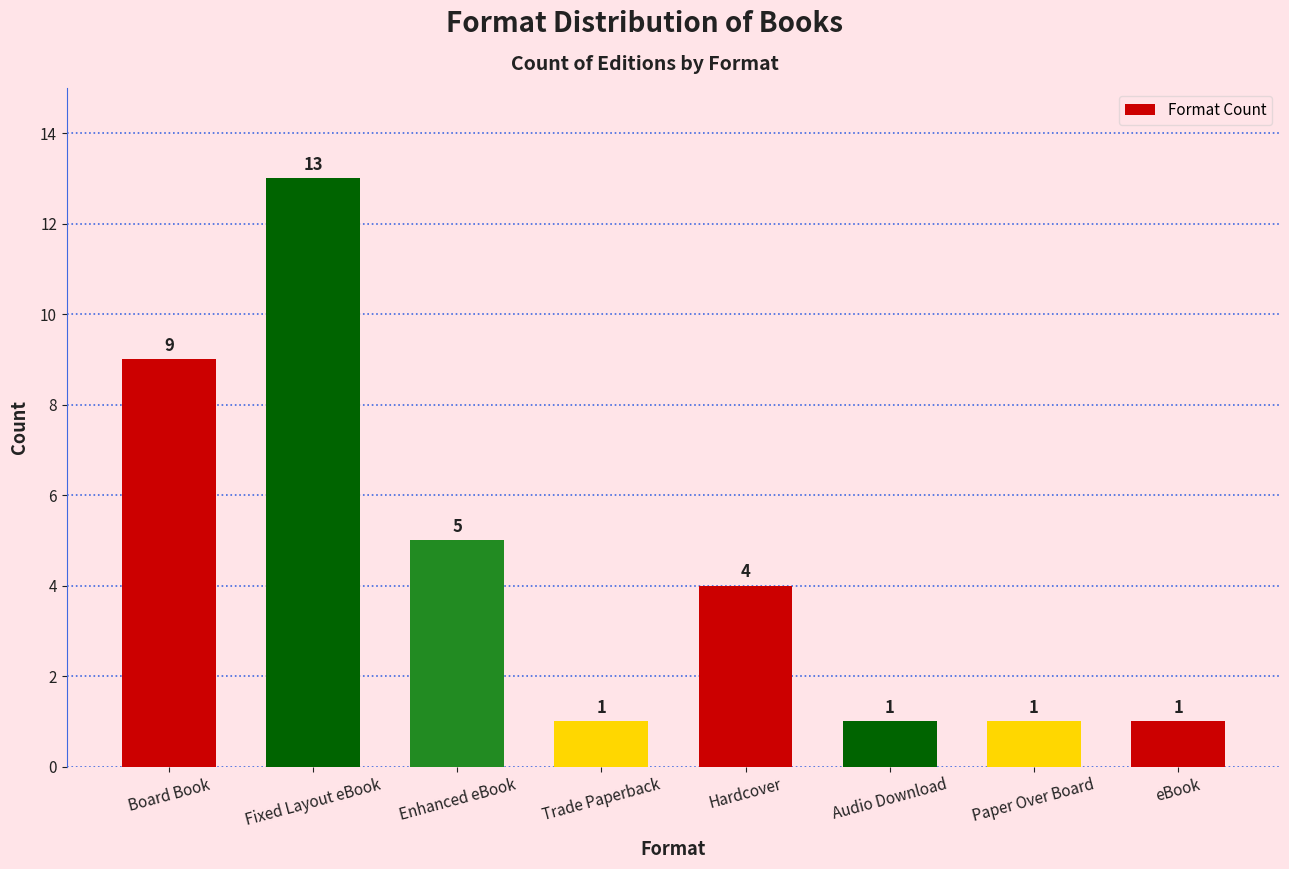

The chart shows a value of 13 at Fixed Layout eBook. True or false?

True